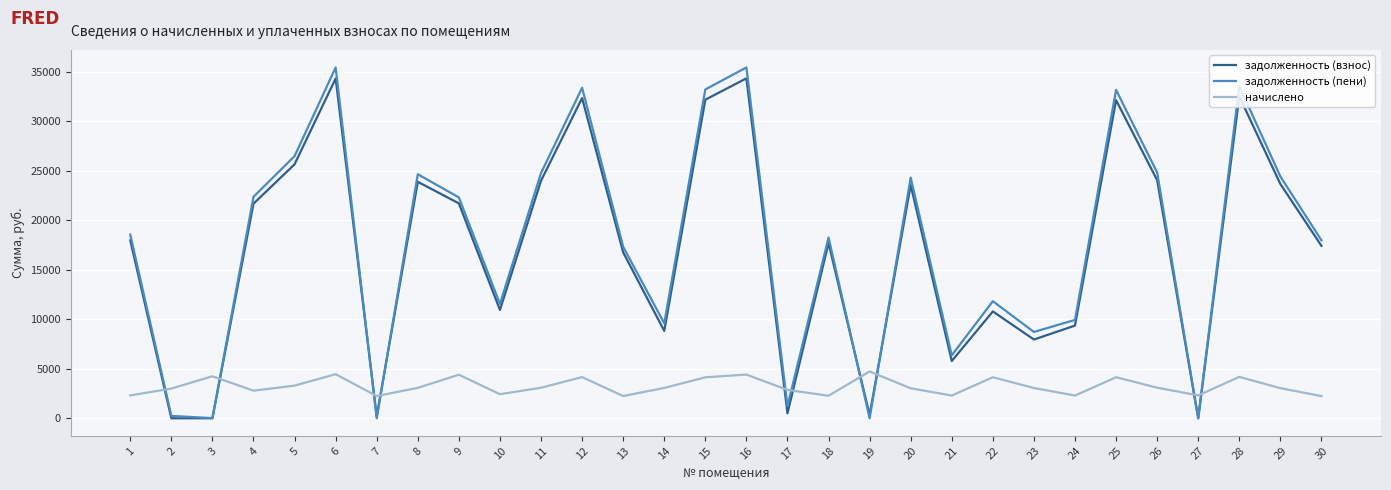

What is the approximate value of начислено at 30?

2237.8